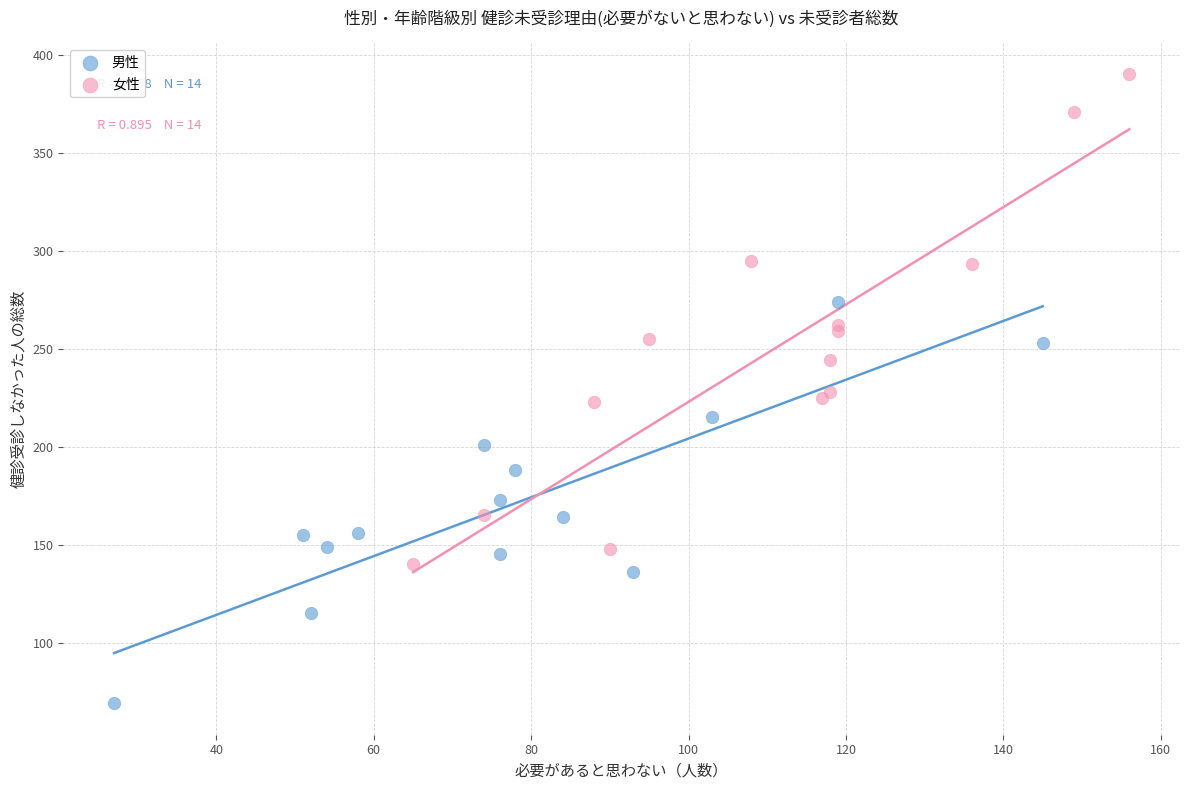

Which series reaches the minimum Y coordinate?

男性